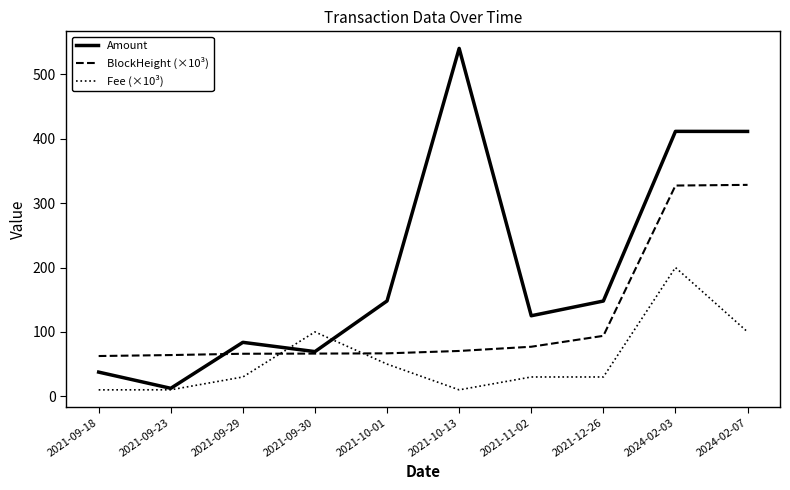

How many lines are shown in the chart?

3